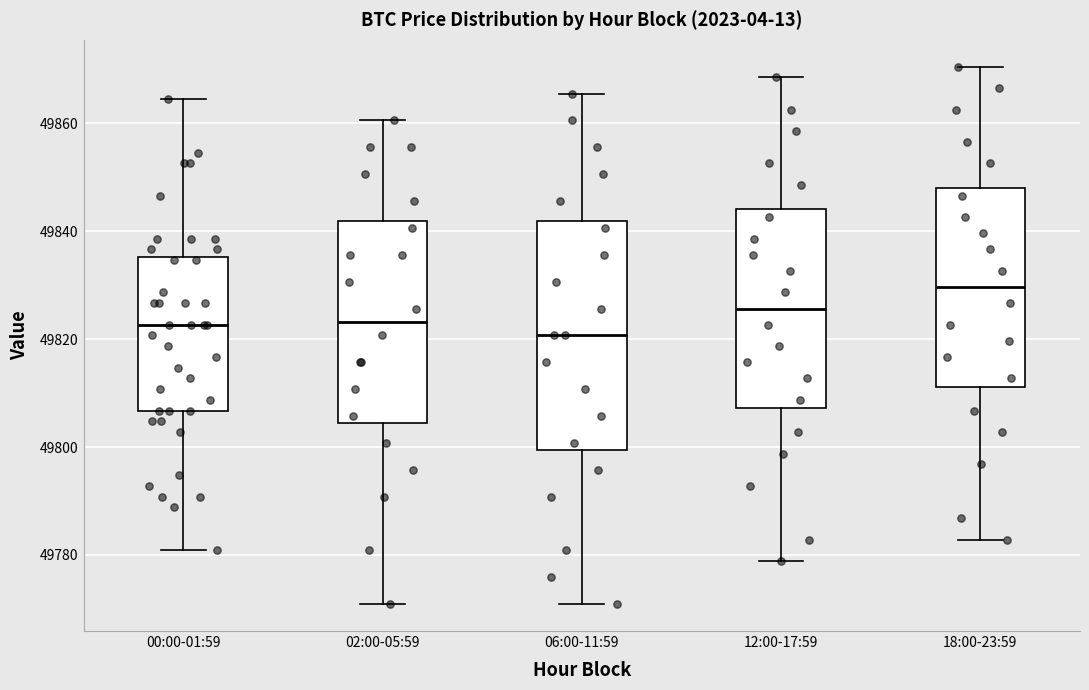

Which box is the tallest, from its lower edge to its upper edge?

06:00-11:59